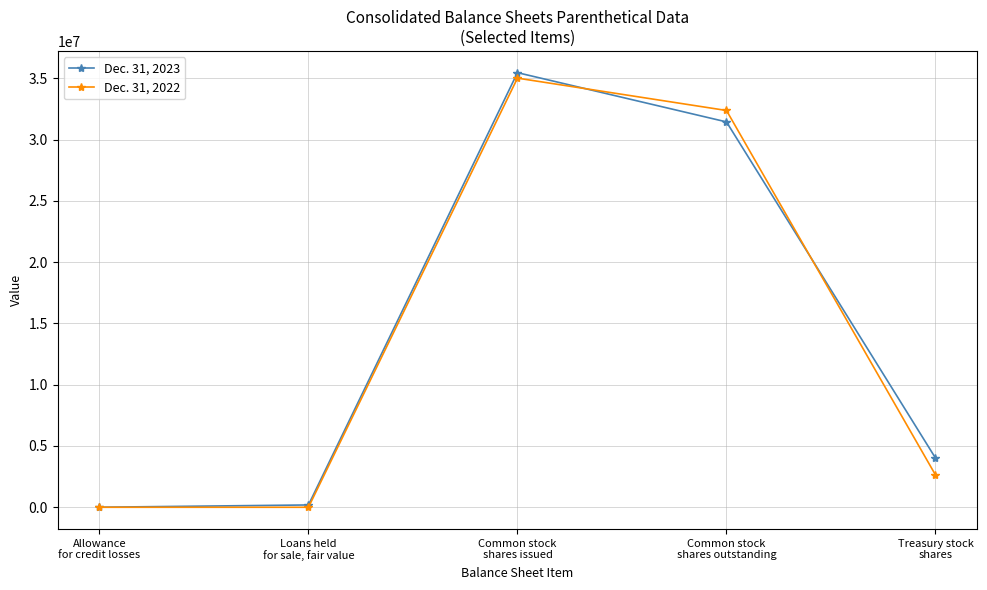

Rank the series at Common stock
shares outstanding from lowest to highest value.

Dec. 31, 2023, Dec. 31, 2022